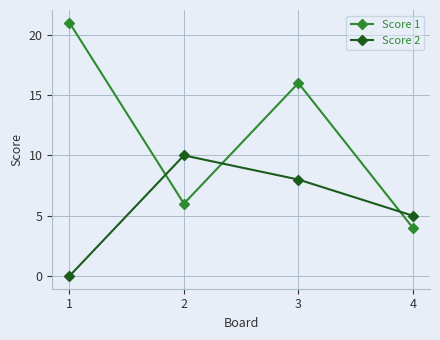

Where do Score 1 and Score 2 first cross each other?

1 and 2